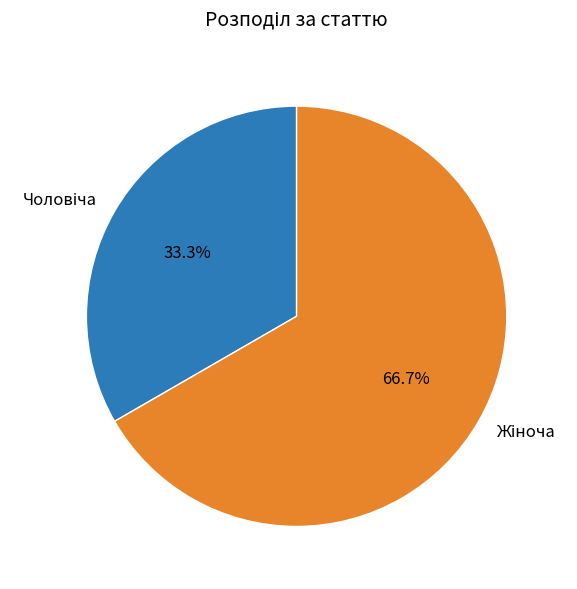

Is there a majority slice in this chart?

Yes